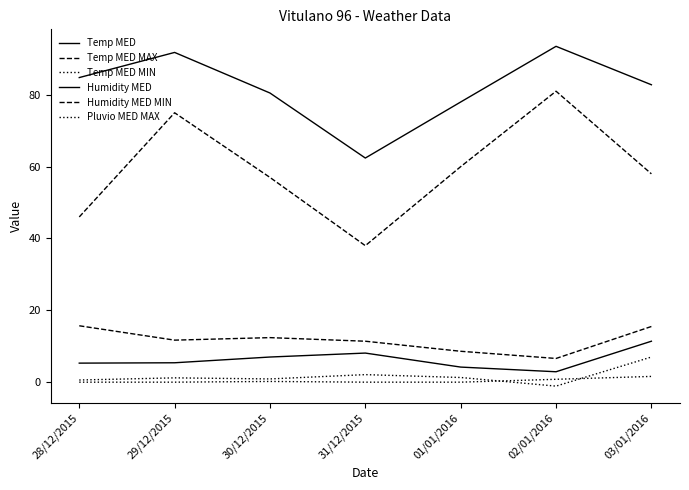

At which label does Temp MED MAX reach its minimum?

02/01/2016